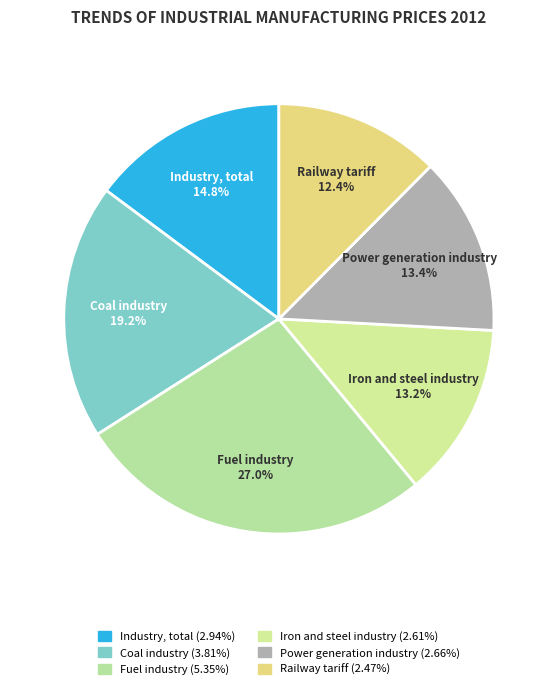

Between Power generation industry and Industry, total, which is larger?

Industry, total